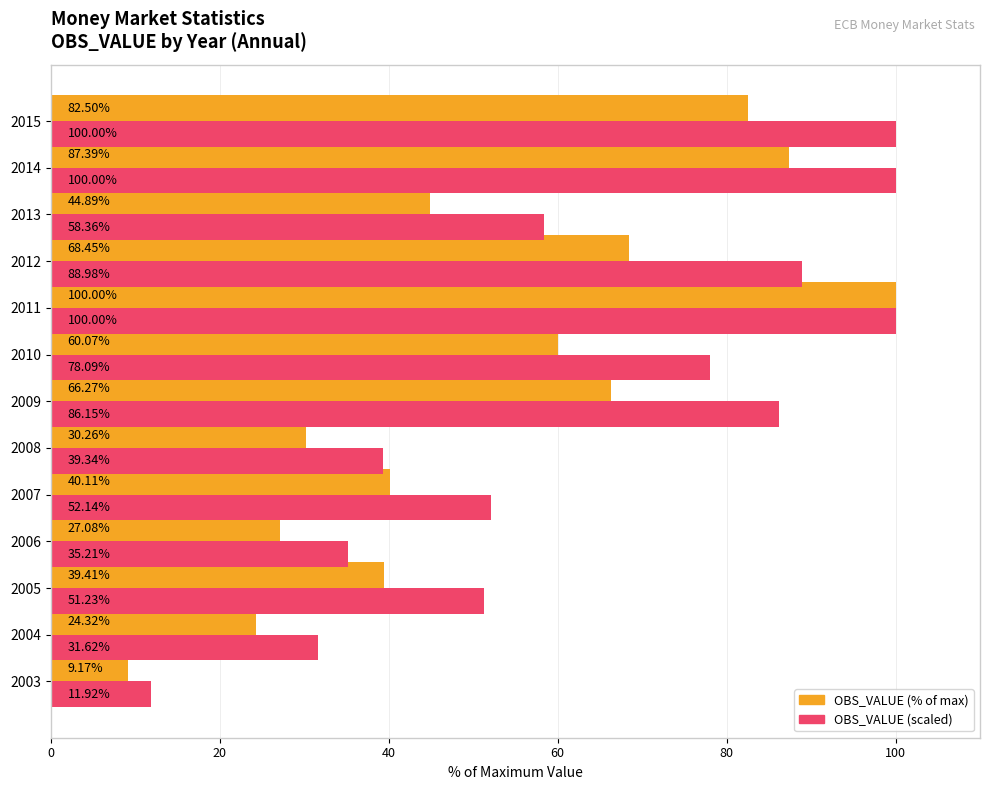

What is the difference between the maximum and second lowest values in the OBS_VALUE (% of max) series?

75.7